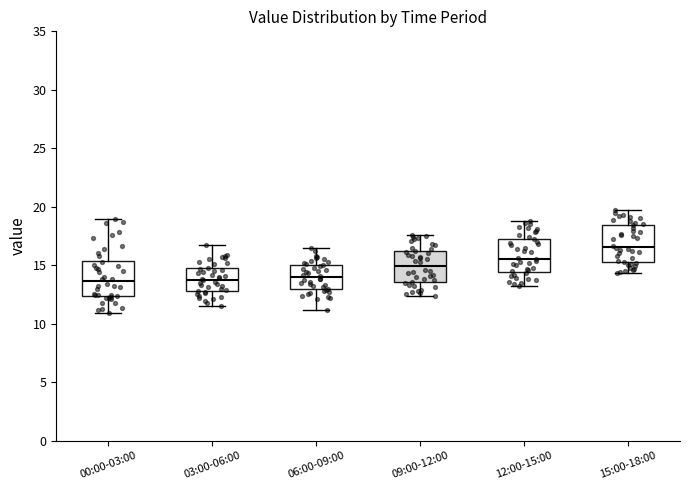

Reading left to right, transcribe this box plot: for each box, give where its median line is, the range the box spans, and where its two whiskers end, as read against the y-axis. The values are not printed on the chart, so give them approximately, as read against the axis.

00:00-03:00: median 13.5, box 12.5 to 15.5, whiskers 11.0 to 19.0
03:00-06:00: median 14.0, box 13.0 to 14.5, whiskers 11.5 to 16.5
06:00-09:00: median 14.0, box 13.0 to 15.0, whiskers 11.0 to 16.5
09:00-12:00: median 15.0, box 13.5 to 16.5, whiskers 12.5 to 17.5
12:00-15:00: median 15.5, box 14.5 to 17.5, whiskers 13.0 to 19.0
15:00-18:00: median 16.5, box 15.5 to 18.5, whiskers 14.5 to 19.5